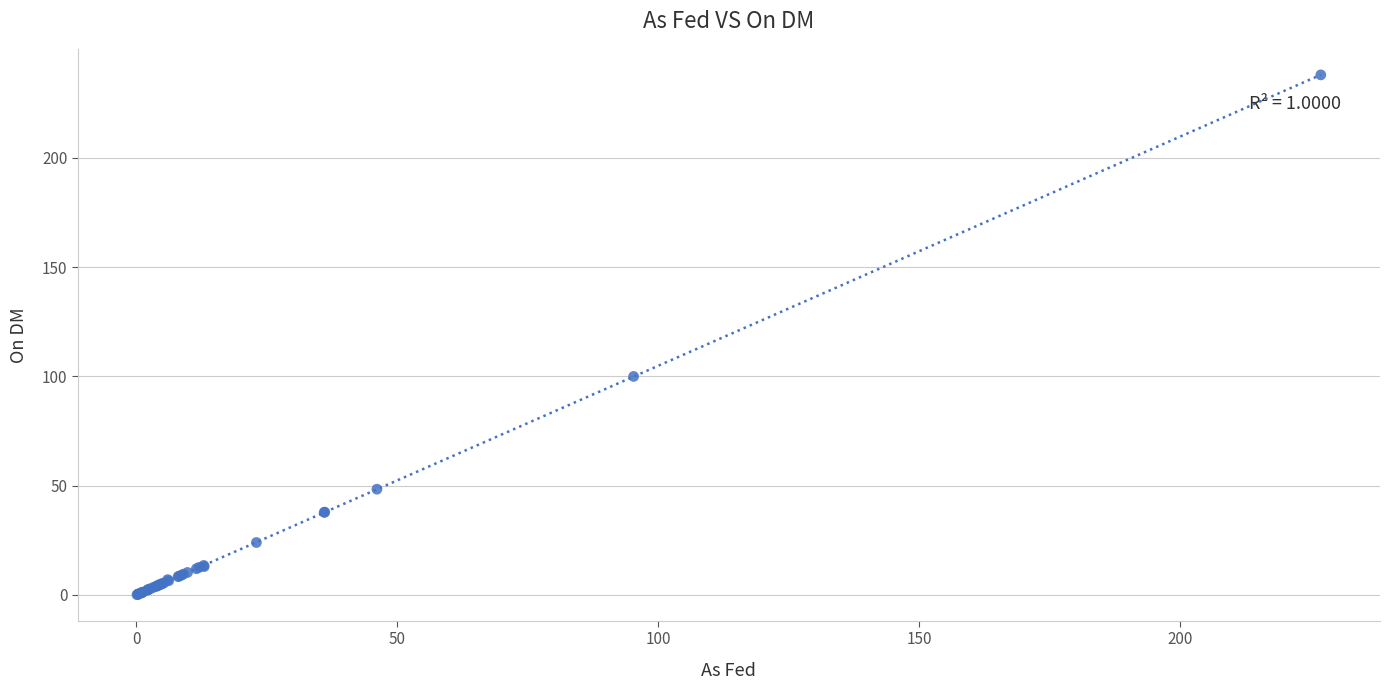

What Y value in the scatter plot is closest to 119?

100.0